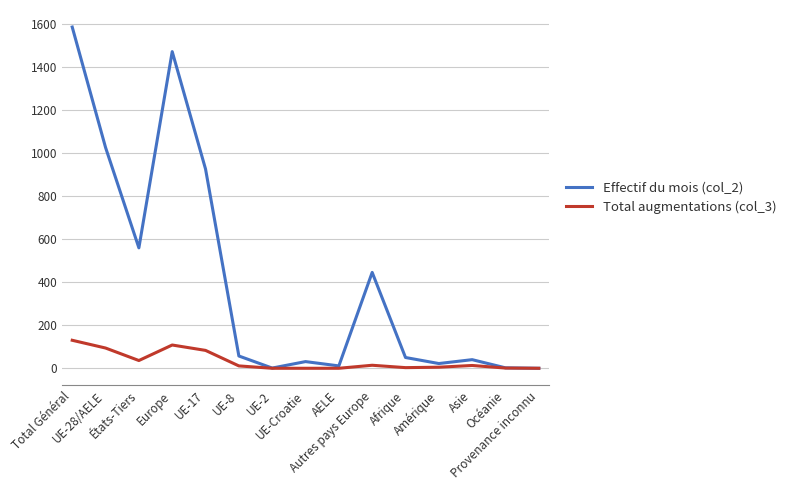

What is the maximum value shown in the chart?

1584